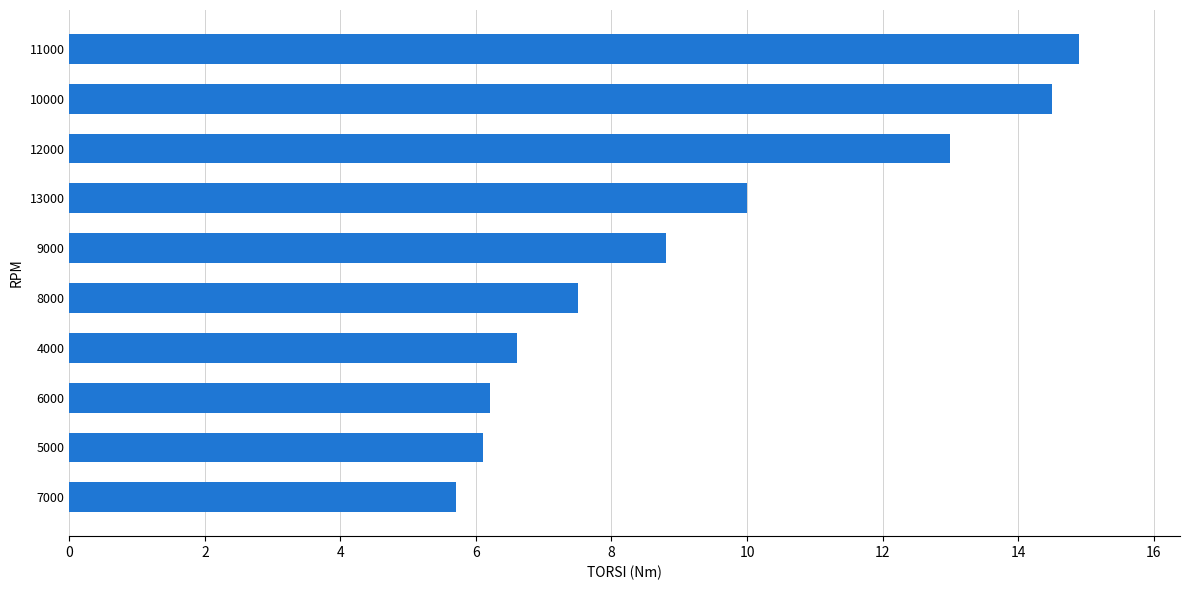

True or false: the data shows 3.2 at 9000.

False